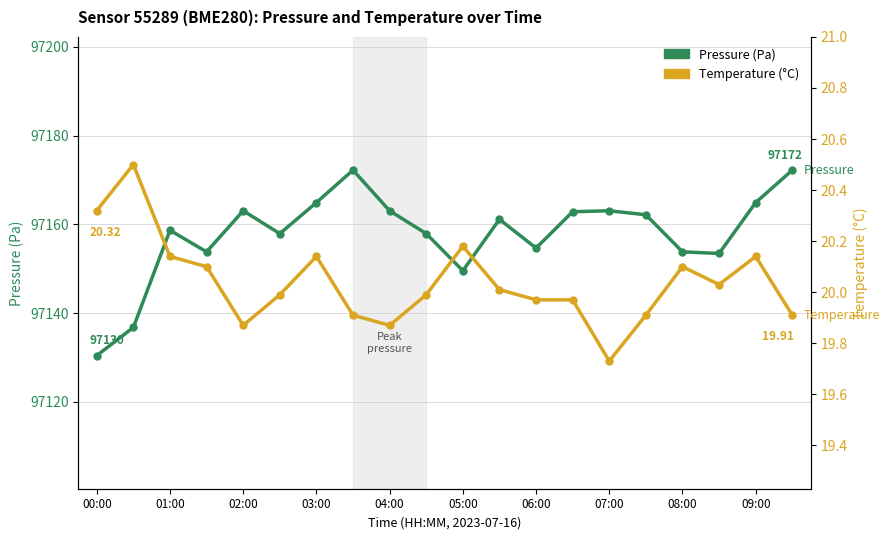

The value of pressure at 01:00 is 25769.9. True or false?

False